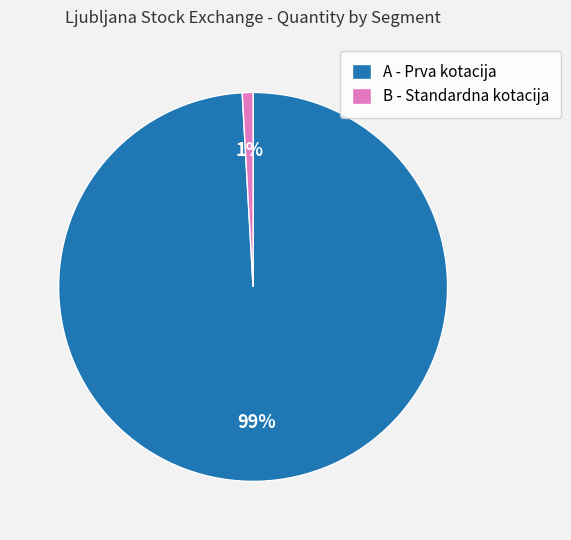

Rank the categories by value from lowest to highest.

B - Standardna kotacija, A - Prva kotacija